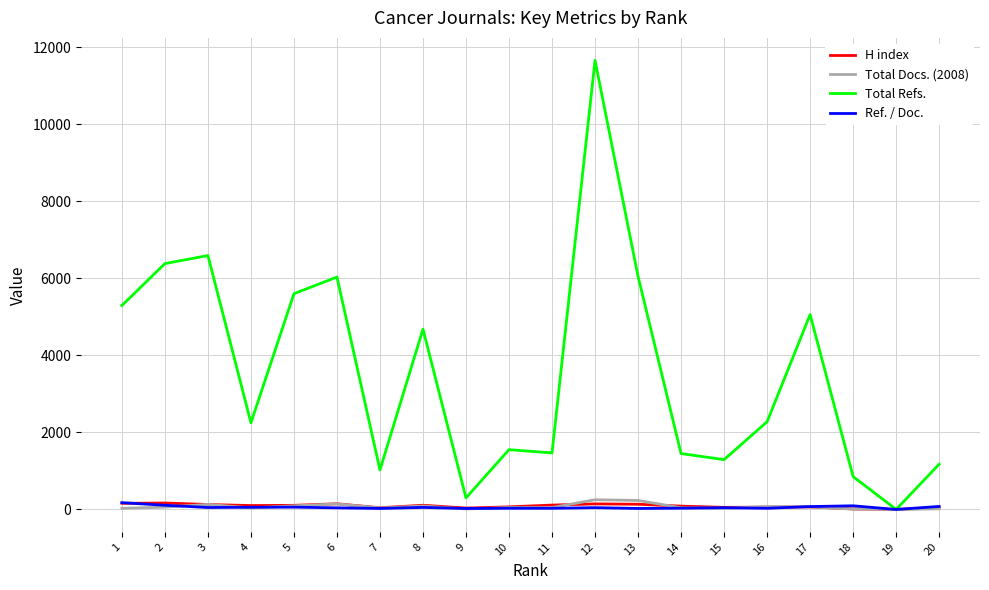

Which series has the widest spread of values?

Total Refs.